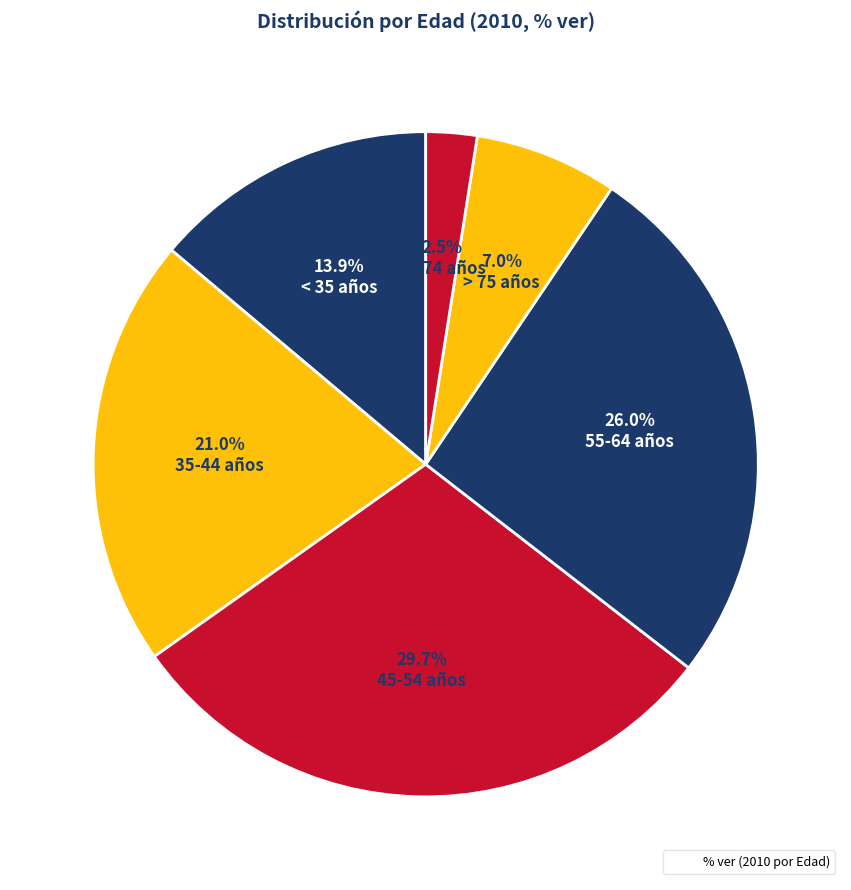

Does any single category account for the majority?

No